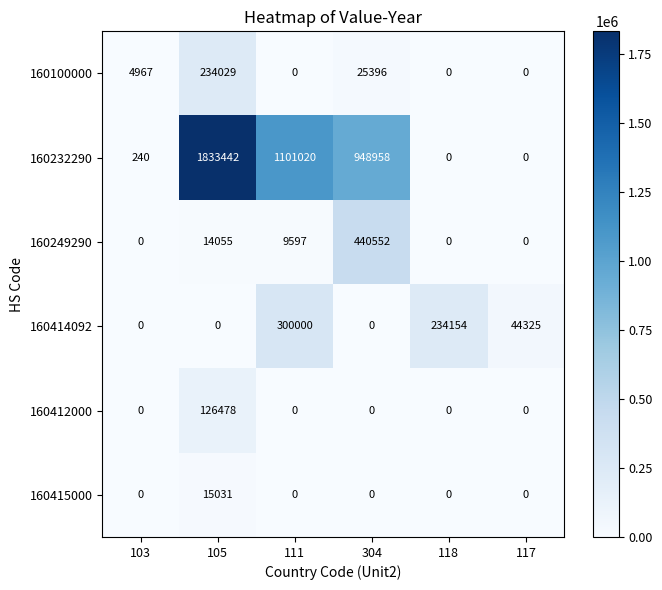

Rank the series at 105 from lowest to highest value.

160414092, 160249290, 160415000, 160412000, 160100000, 160232290